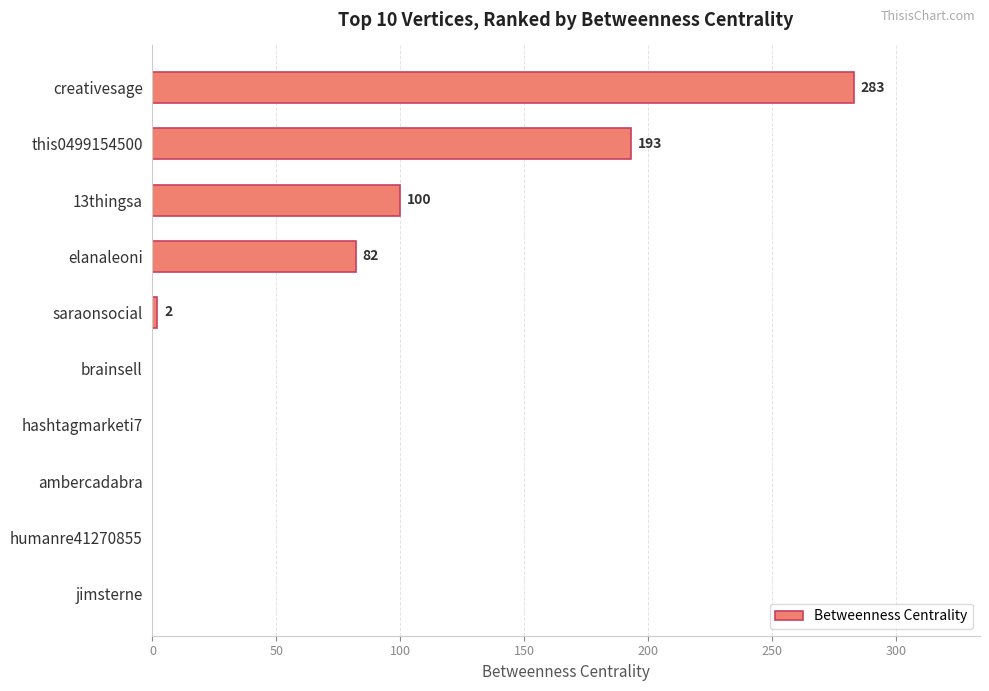

True or false: the data shows 283 at creativesage.

True